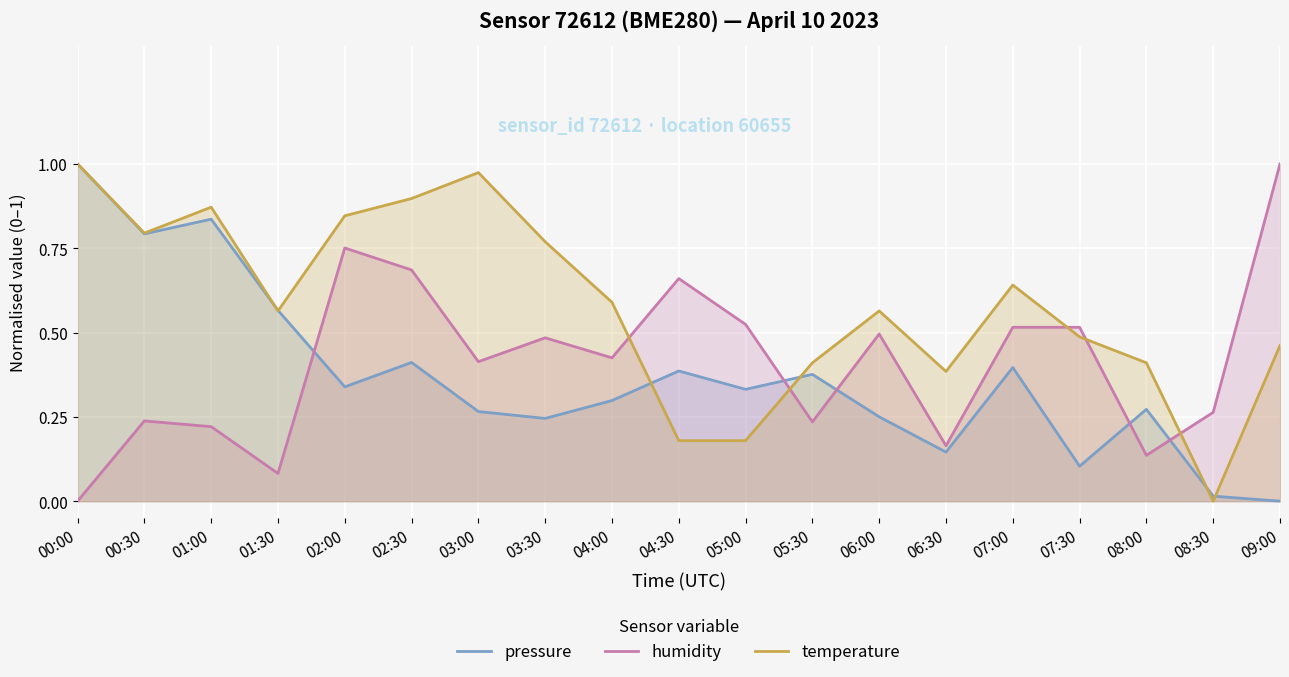

Between 02:30 and 05:30, which series saw the biggest shift?

temperature